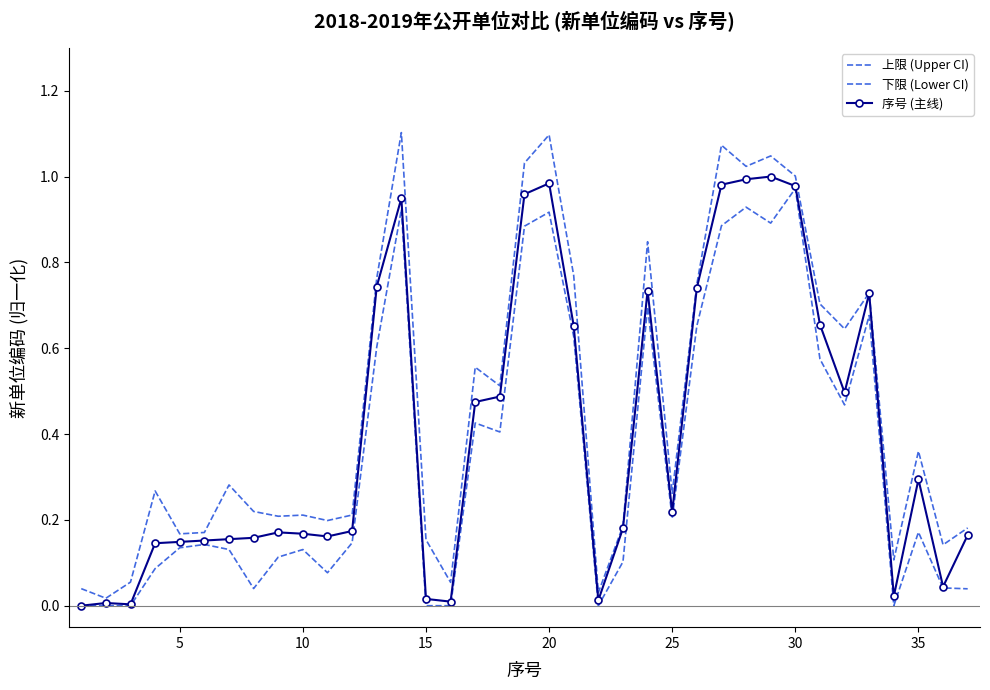

Which series has the largest range (max minus min)?

上限 (Upper CI)